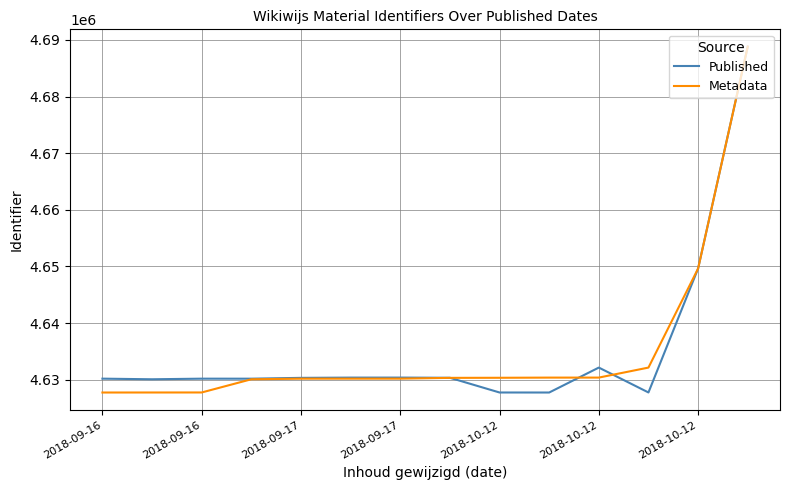

What is the highest value of the Published series?

4688820